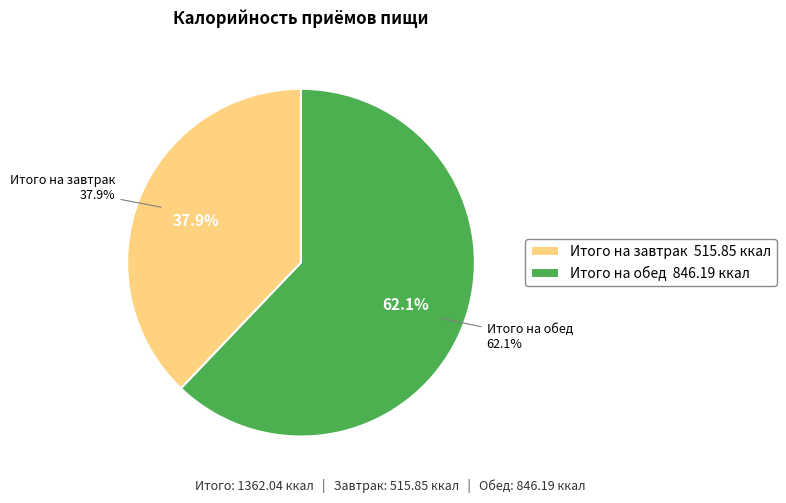

True or false: Итого на завтрак accounts for 51% of the total.

False